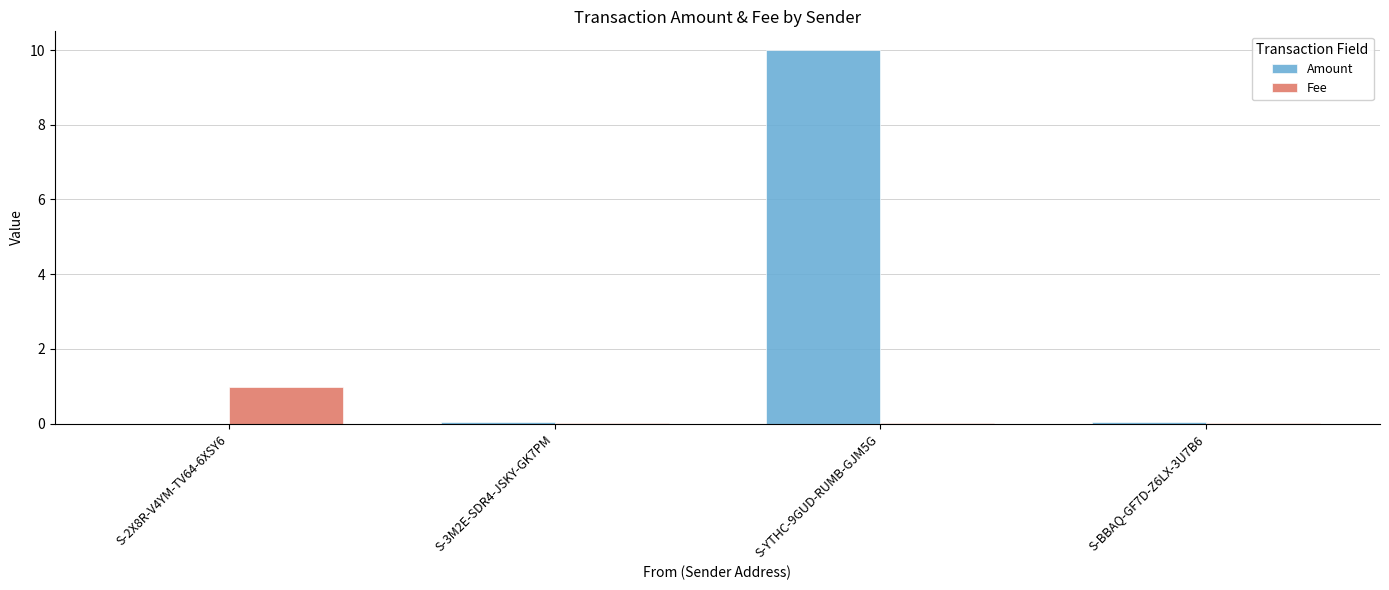

What is the highest value of the Amount series?

10.0